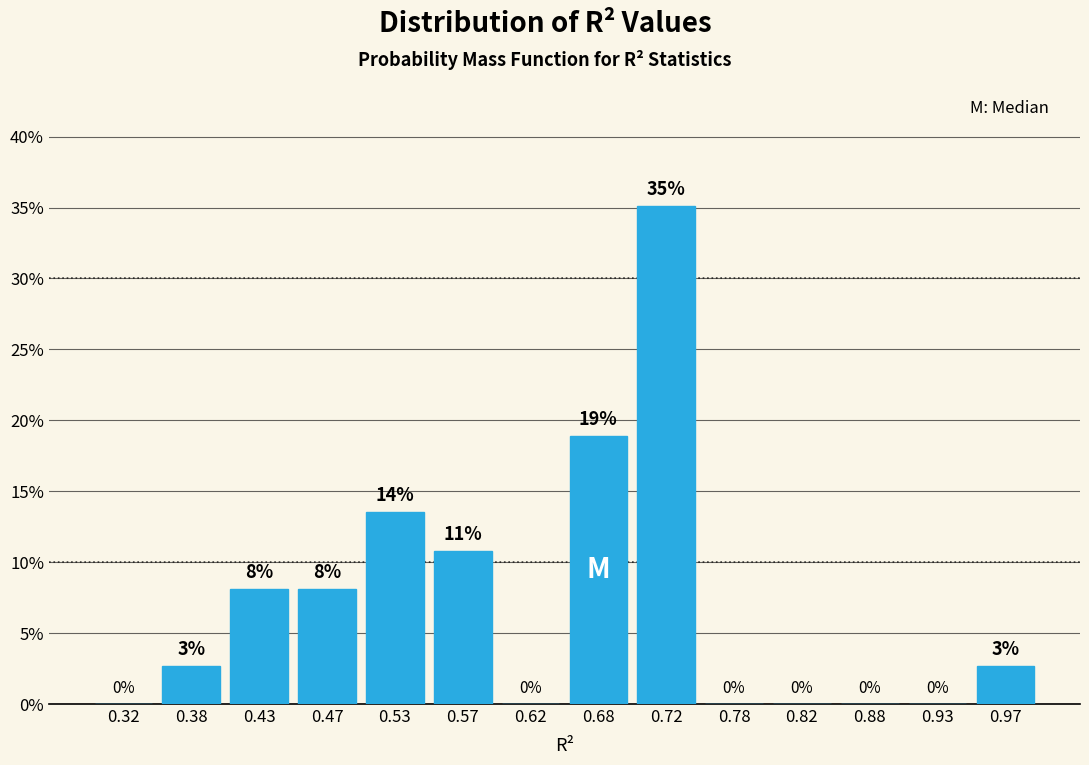

Over which range of the x-axis is the bar tallest?

0.70 to 0.75